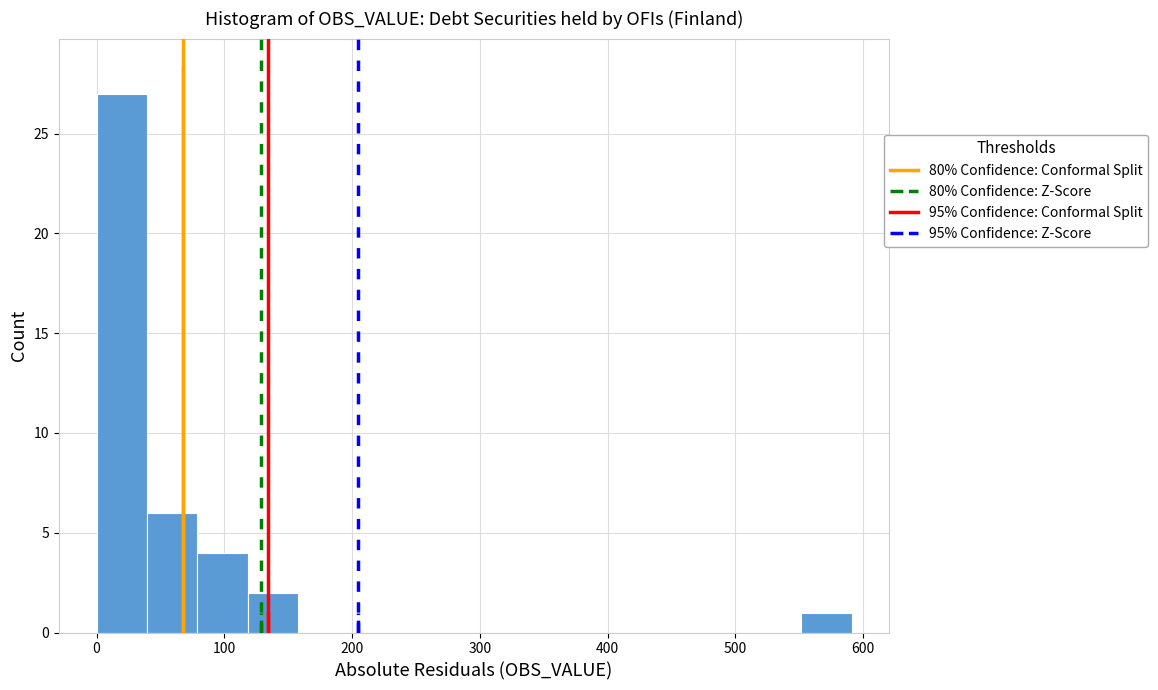

Around what value on the x-axis is the tallest bar? Give the approximate position of its centre, as read against the axis.

20